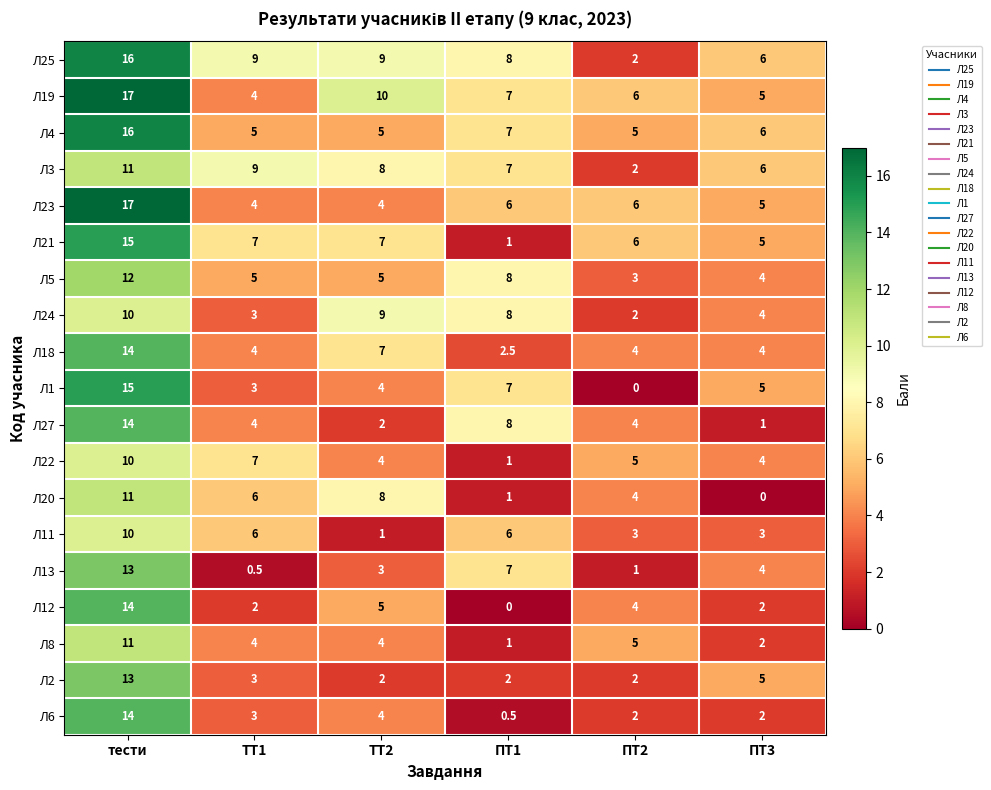

What is the difference between the maximum and minimum values in the Л22 series?

9.0